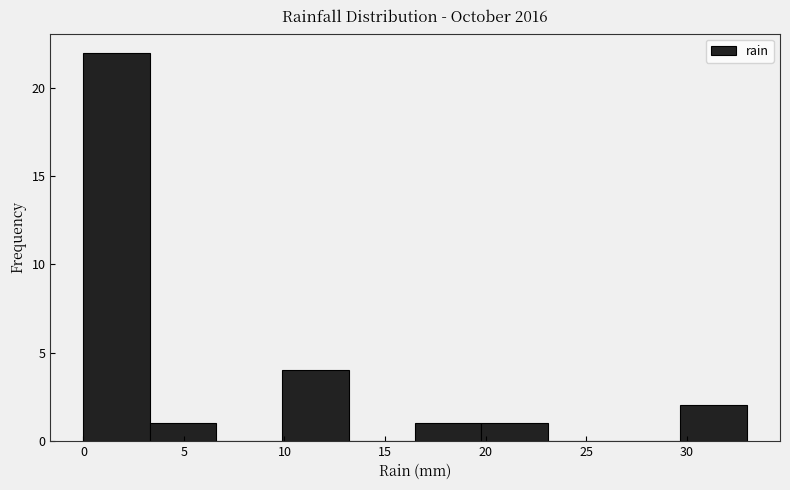

Reading left to right, list every bar in this chart as the range it spans on the x-axis followed by its height. Neither the bar edges nor the heights are printed on the chart, so give them approximately, as read against the axes.

0.0 to 3.3: 22
3.3 to 6.6: 1
6.6 to 9.9: 0
9.9 to 13.2: 4
13.2 to 16.5: 0
16.5 to 19.8: 1
19.8 to 23.1: 1
23.1 to 26.4: 0
26.4 to 29.7: 0
29.7 to 33.0: 2